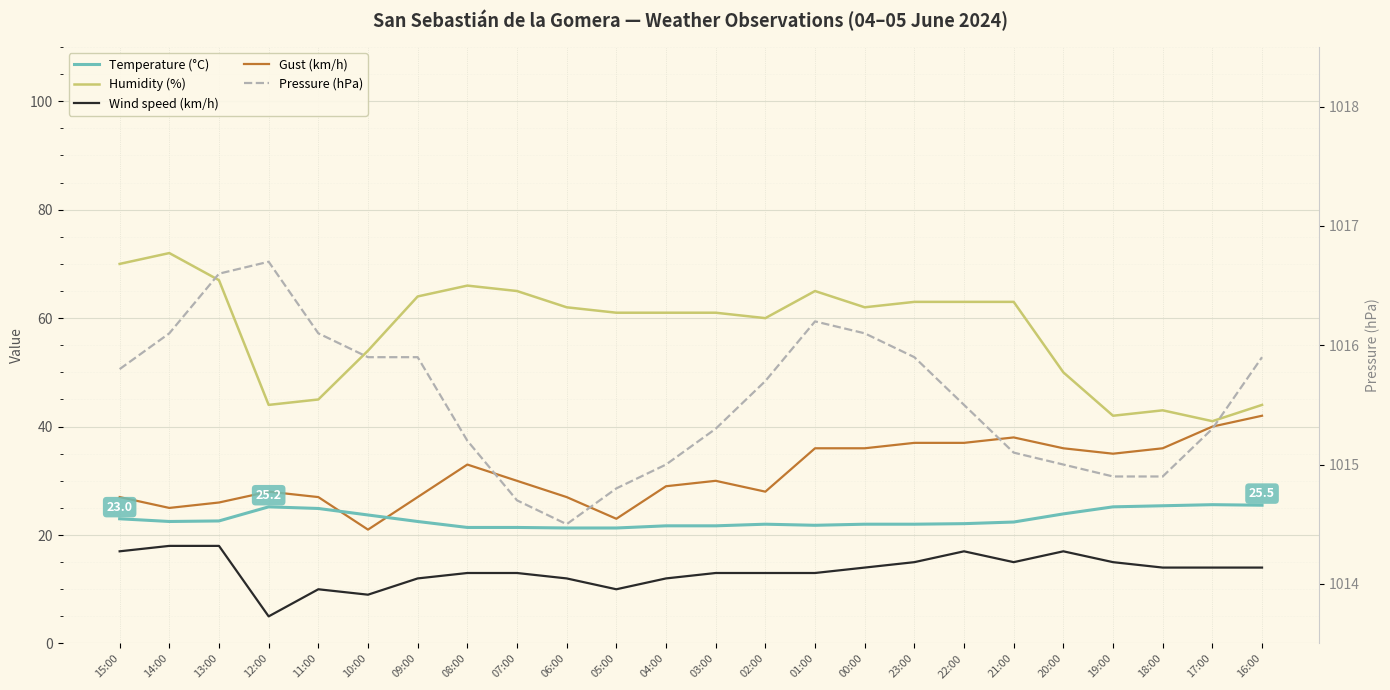

What is the label of the 18th point from the left?

22:00